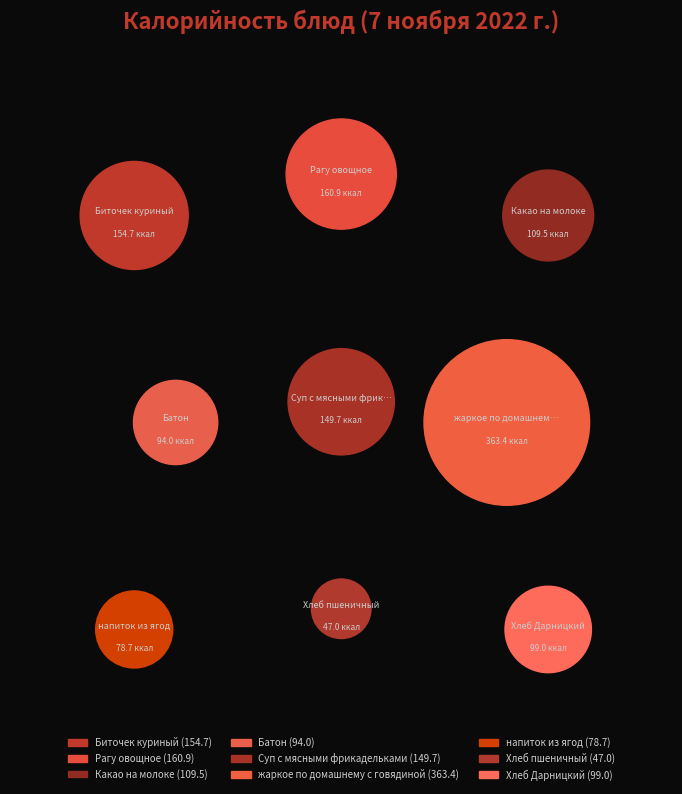

The Суп с мясными фрикадельками slice represents 12% of the pie. True or false?

True